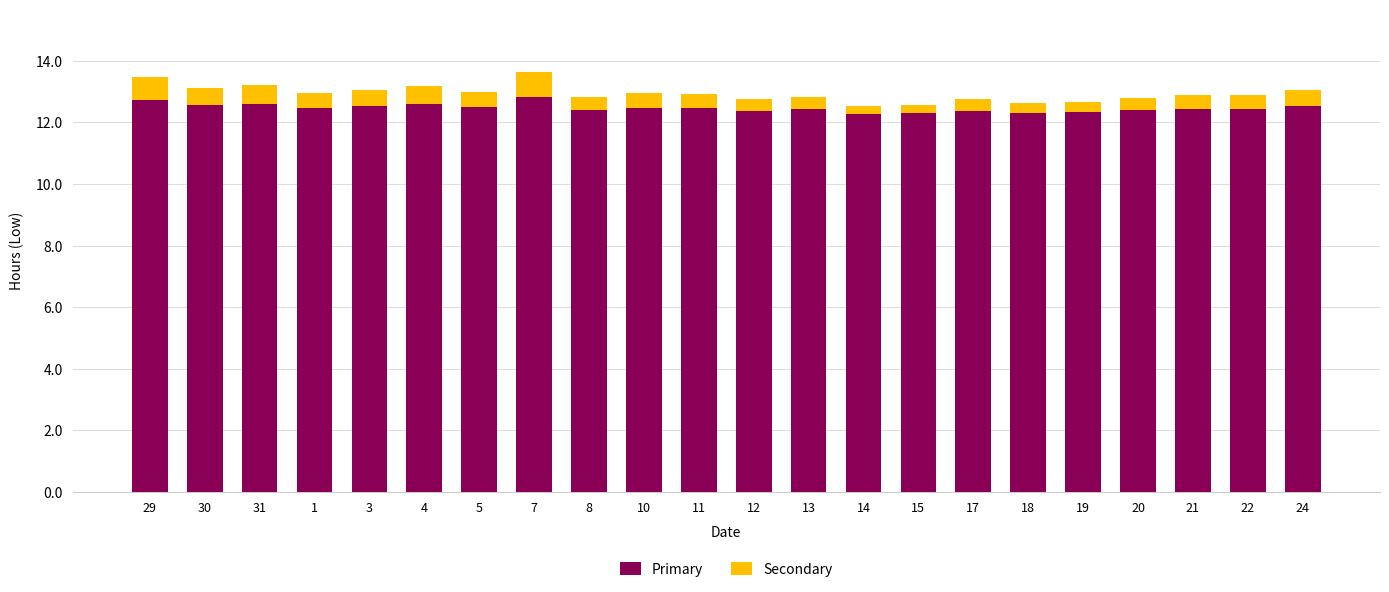

The Primary series shows 4.2 at 4. True or false?

False